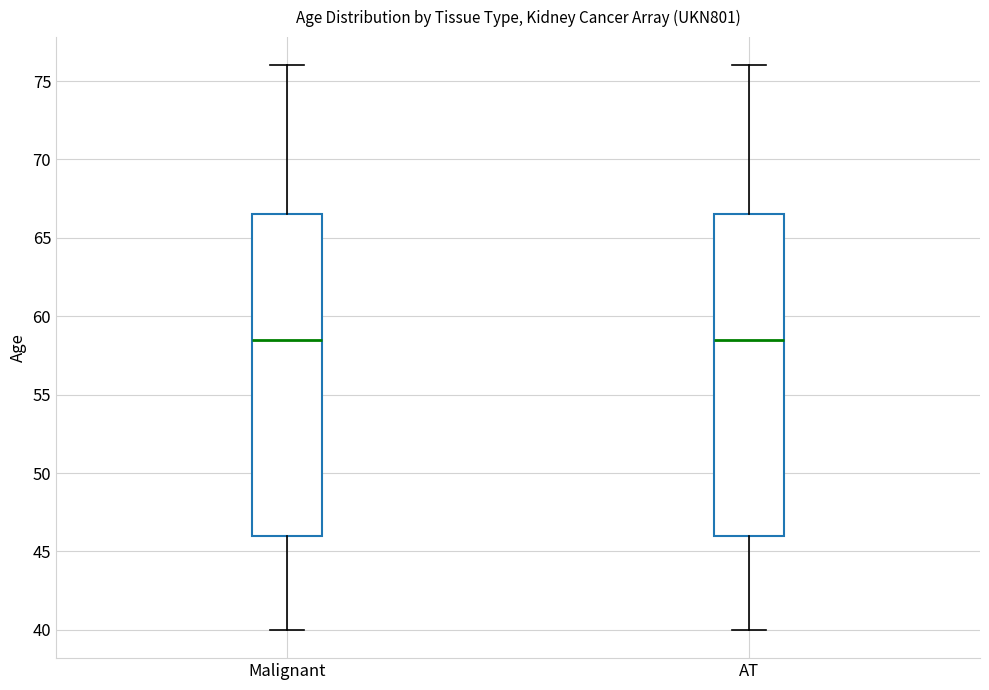

Reading left to right, read every box against the y-axis: the position of its median line, the range the box covers, and the ends of its whiskers. The values are not printed on the chart, so give them approximately, as read against the axis.

Malignant: median 58.5, box 46.0 to 66.5, whiskers 40.0 to 76.0
AT: median 58.5, box 46.0 to 66.5, whiskers 40.0 to 76.0